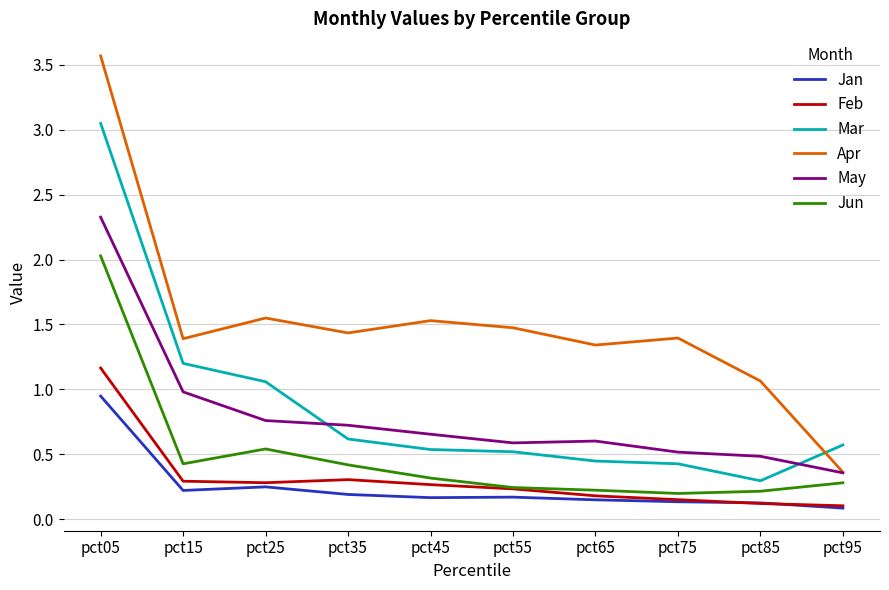

What is the lowest value of the Mar series?

0.3